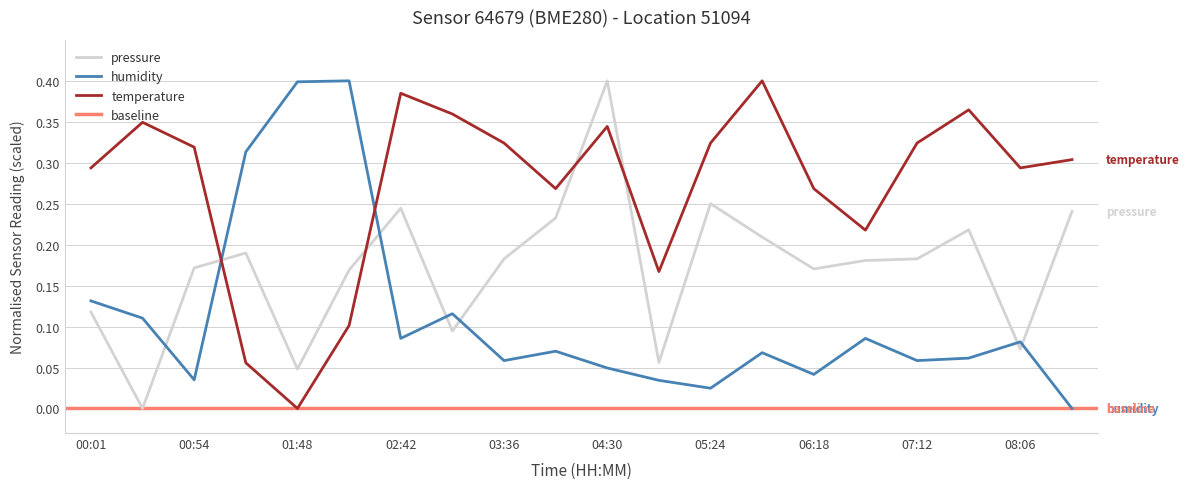

True or false: pressure and humidity cross at least once.

True